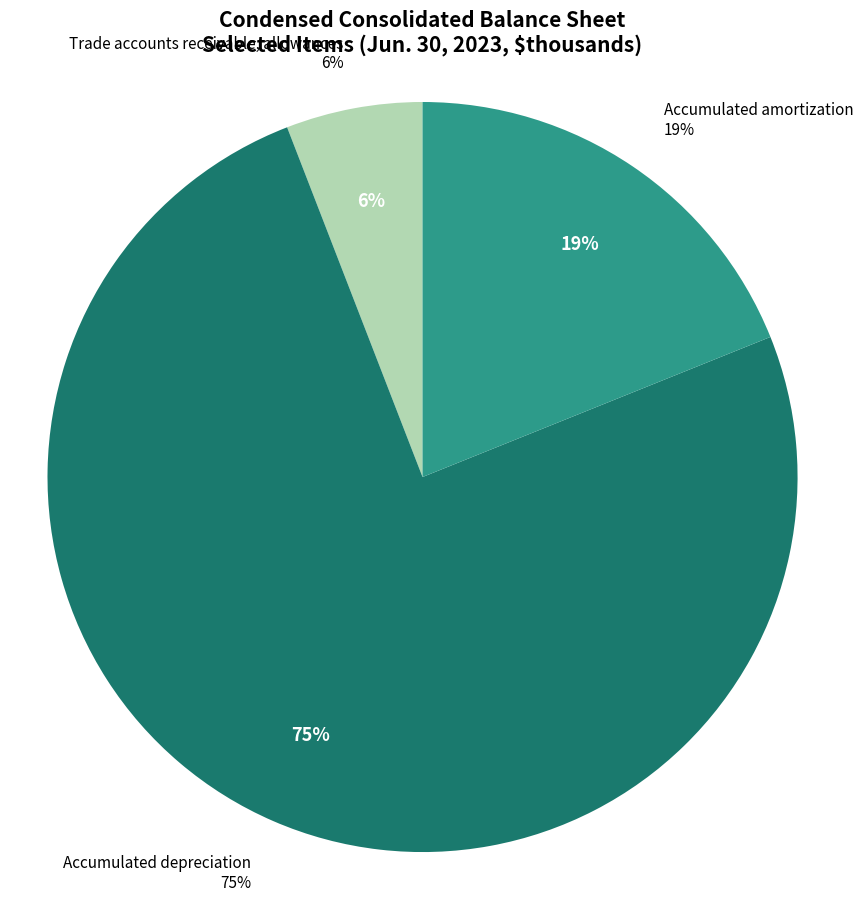

How many segments does this pie chart have?

3